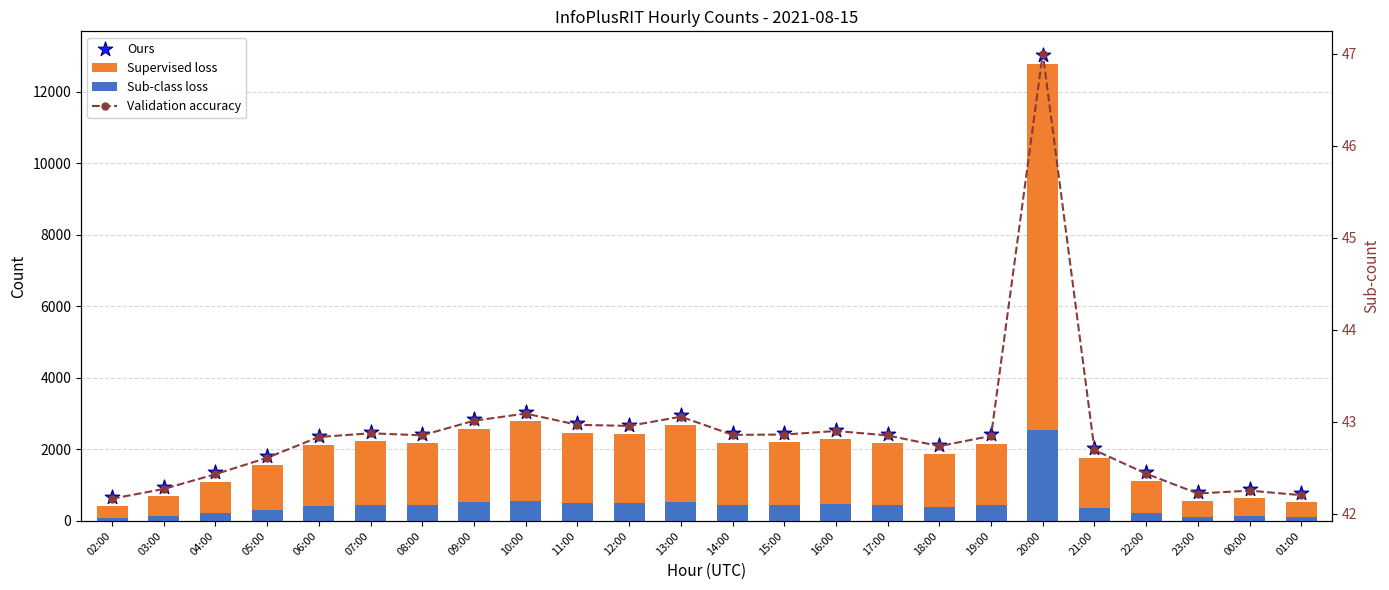

At which category is the sum across all series the highest?

20:00